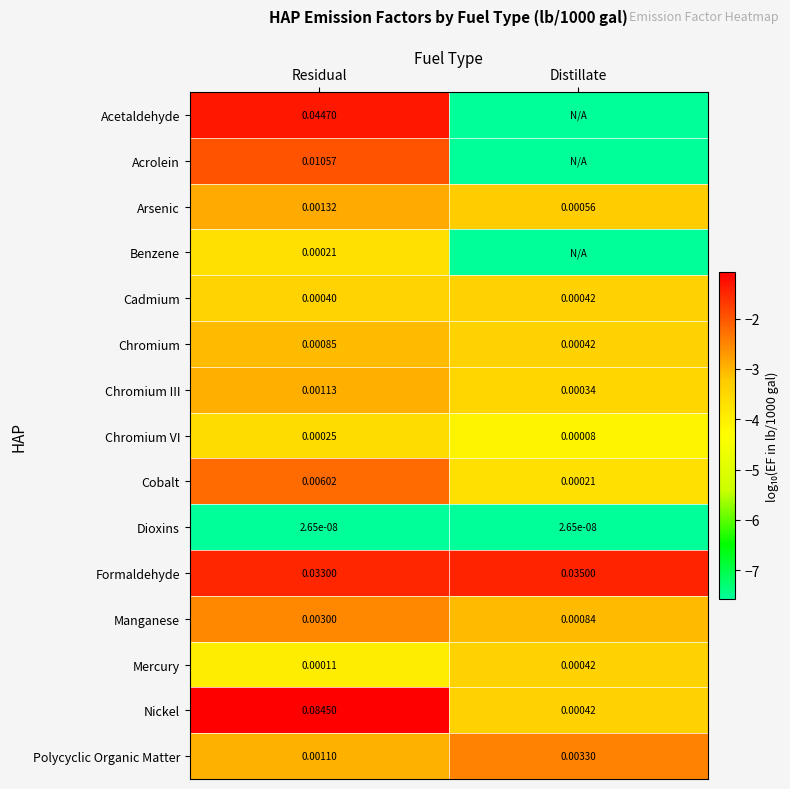

Is the value of Cobalt at Residual greater than the value of Polycyclic Organic Matter at Distillate?

Yes